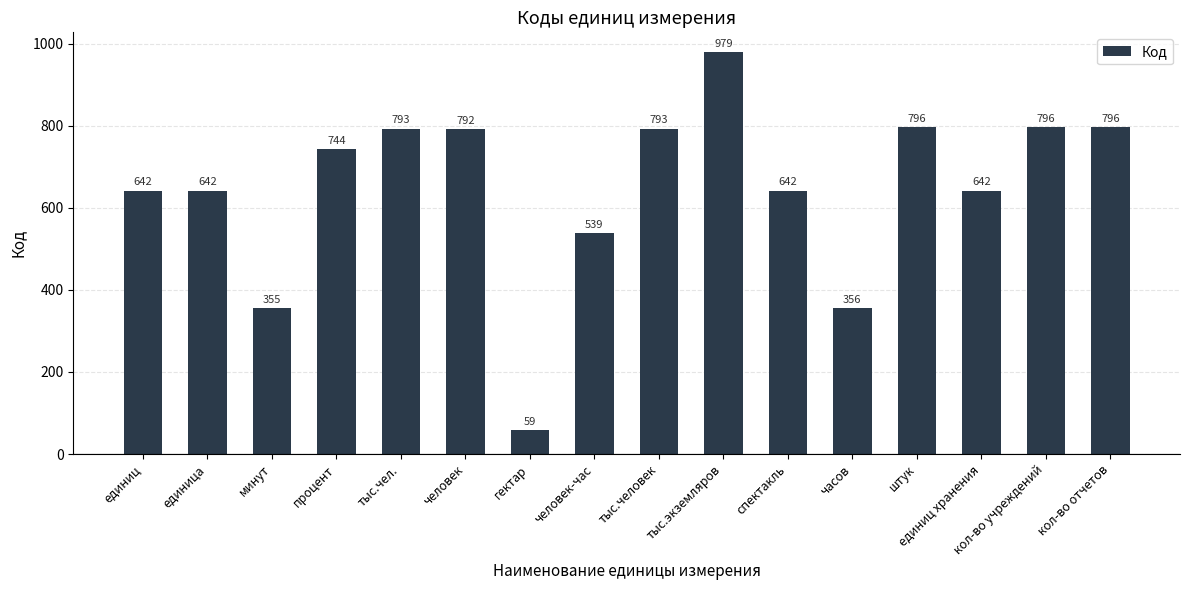

What is the approximate value at штук, to the nearest 100?

800